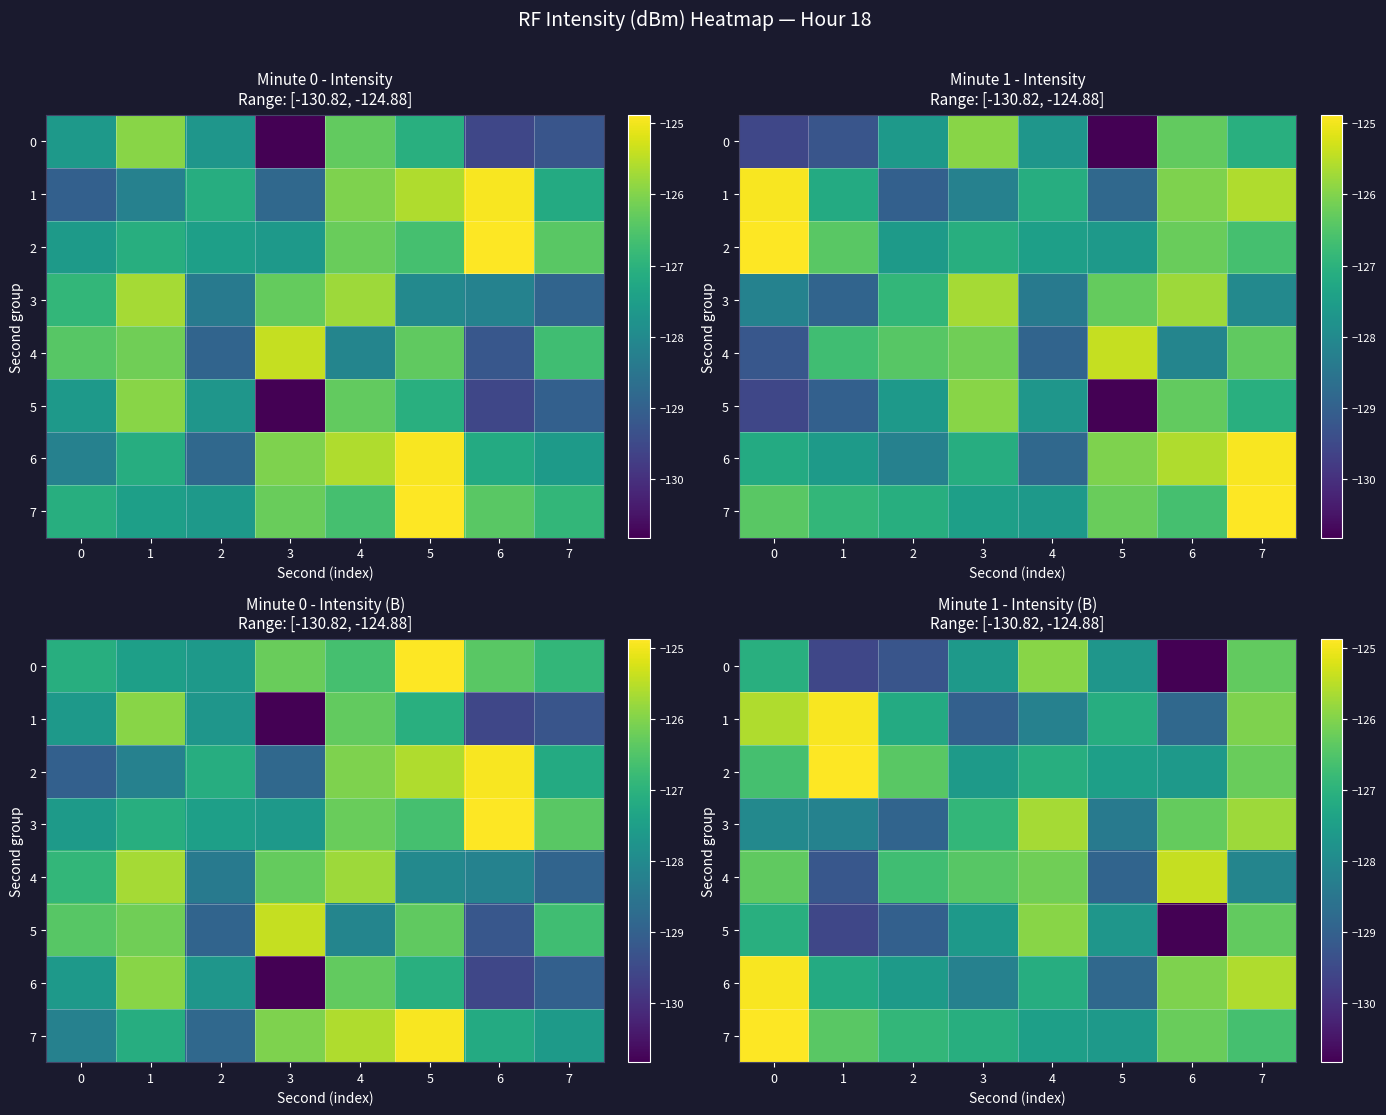

What is the total value across all series at 6?

-1022.0